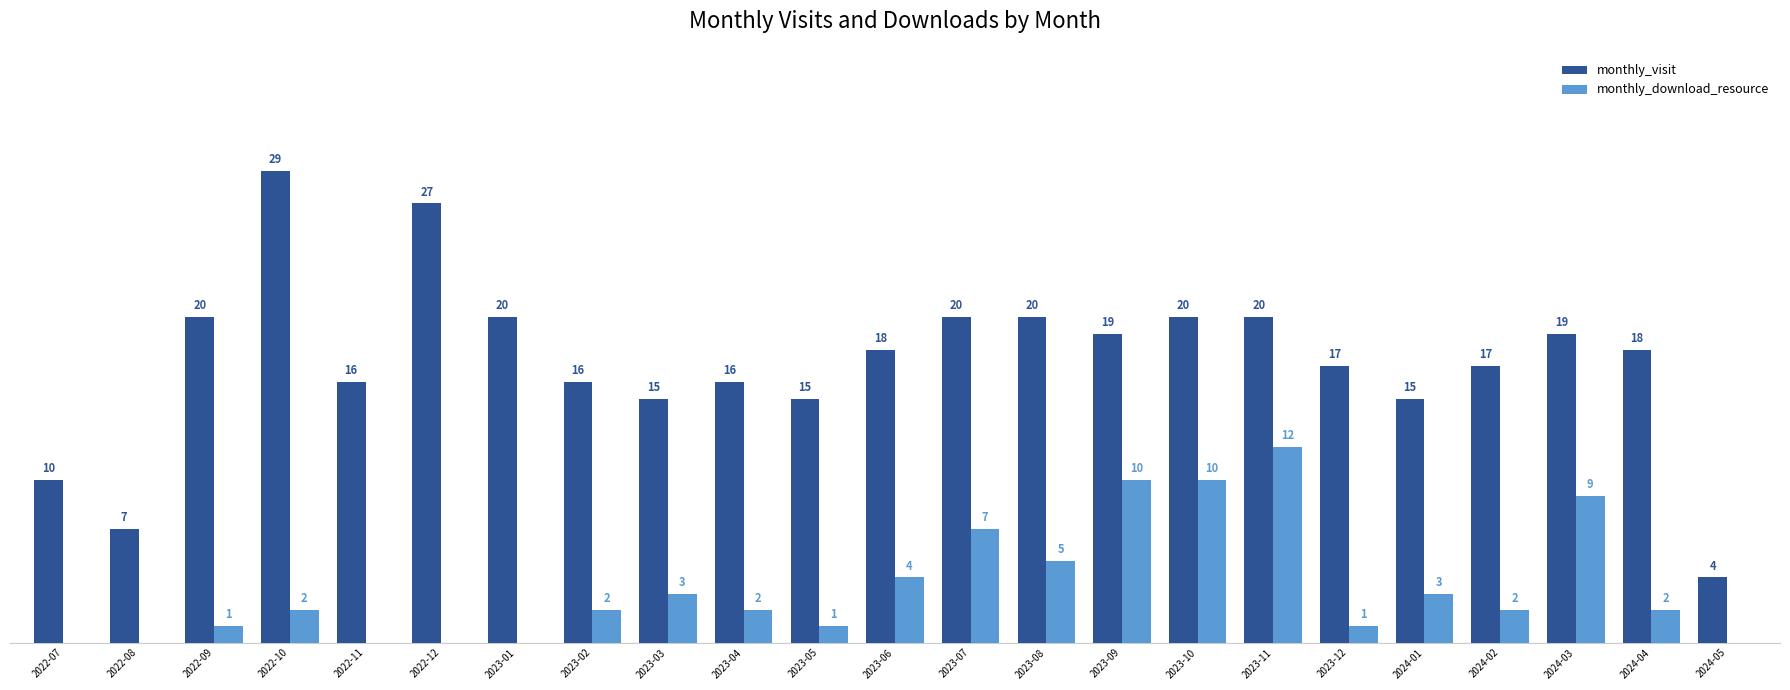

Where does the monthly_visit series first go above 18?

2022-09